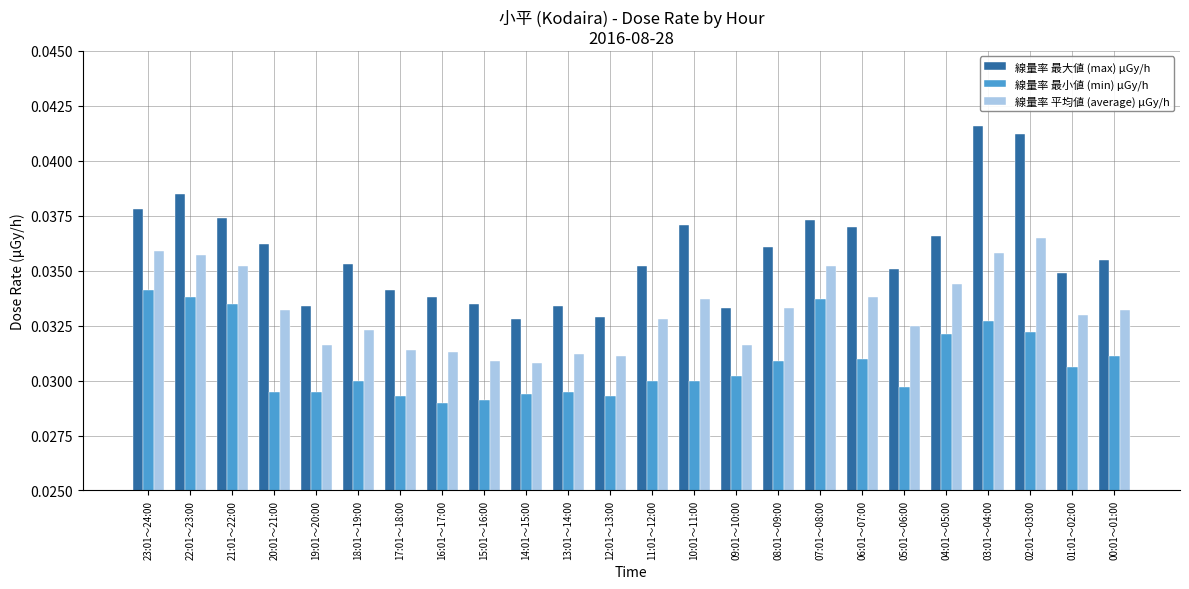

How many 線量率 最大値 (max) μGy/h values are between 0 and 1?

24